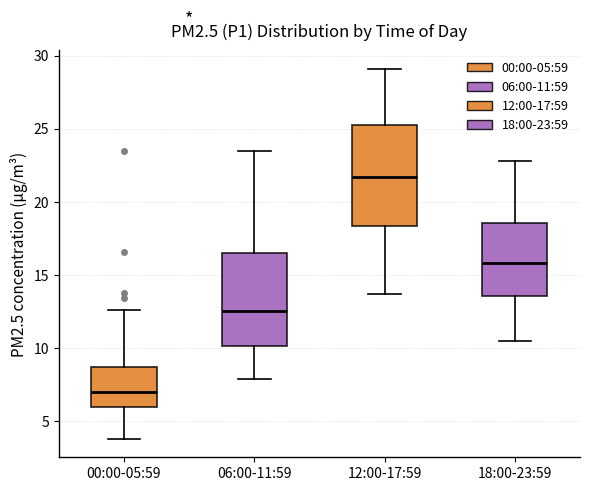

Reading left to right, transcribe this box plot: for each box, give where its median line is, the range the box spans, and where its two whiskers end, as read against the y-axis. The values are not printed on the chart, so give them approximately, as read against the axis.

00:00-05:59: median 7.0, box 6.0 to 8.5, whiskers 4.0 to 12.5
06:00-11:59: median 12.5, box 10.0 to 16.5, whiskers 8.0 to 23.5
12:00-17:59: median 21.5, box 18.5 to 25.0, whiskers 13.5 to 29.0
18:00-23:59: median 16.0, box 13.5 to 18.5, whiskers 10.5 to 23.0